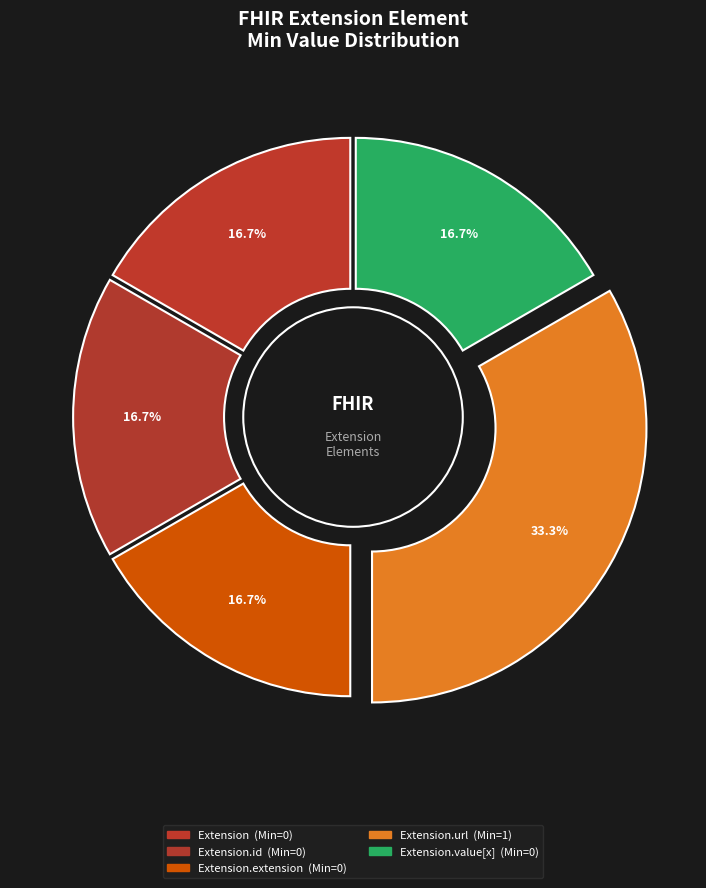

How many slices are in this pie chart?

5